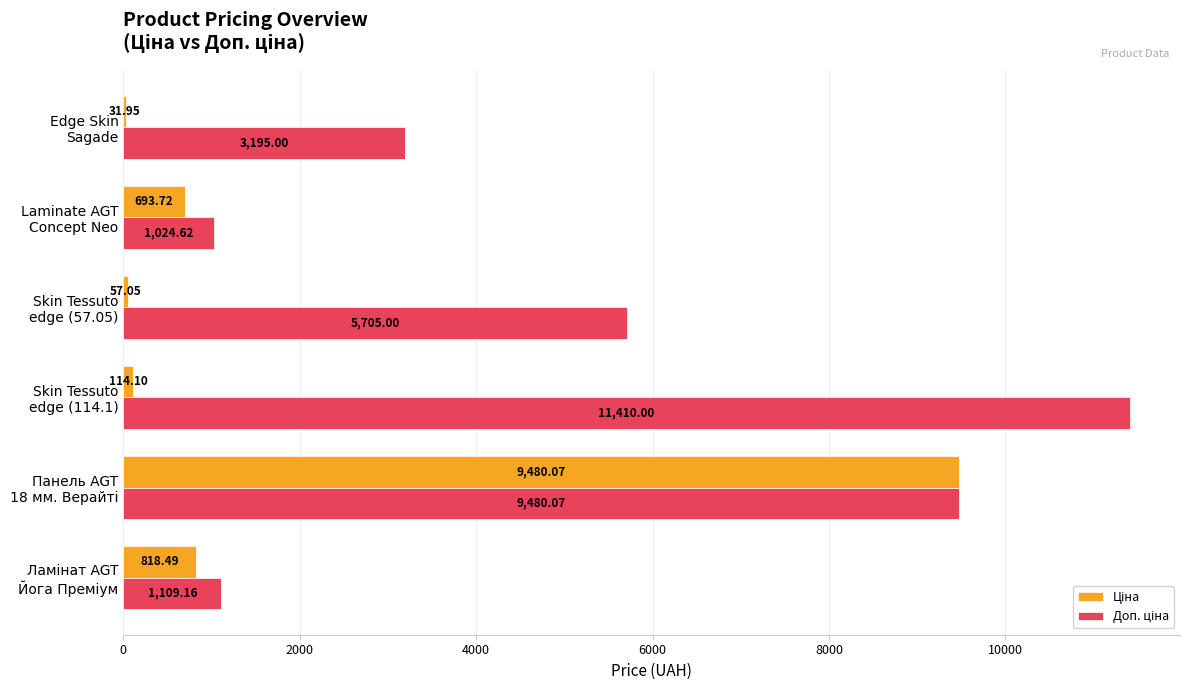

Which series has the largest range (max minus min)?

Доп. ціна